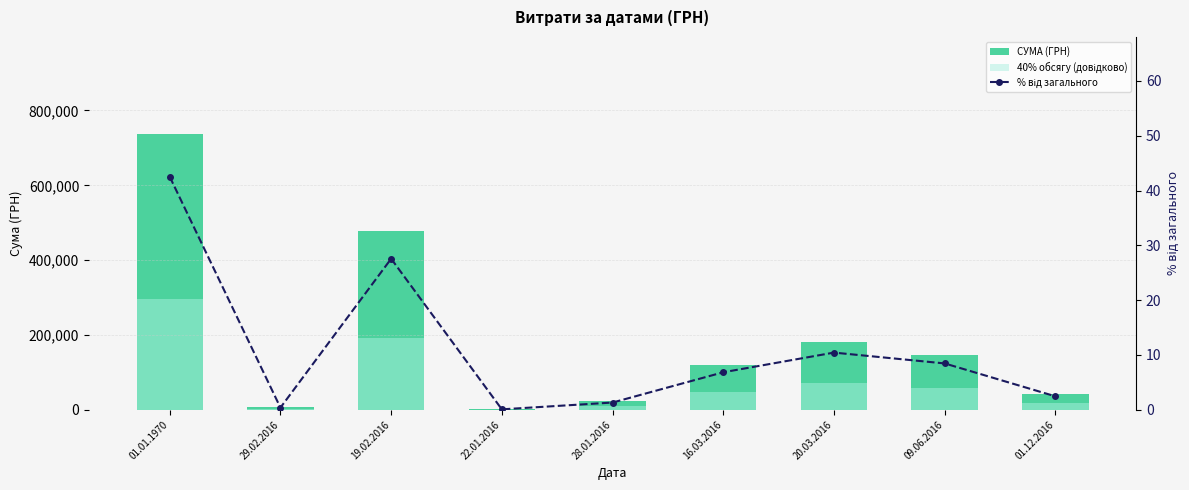

The value of СУМА (ГРН) at 16.03.2016 is 118703.0. True or false?

True